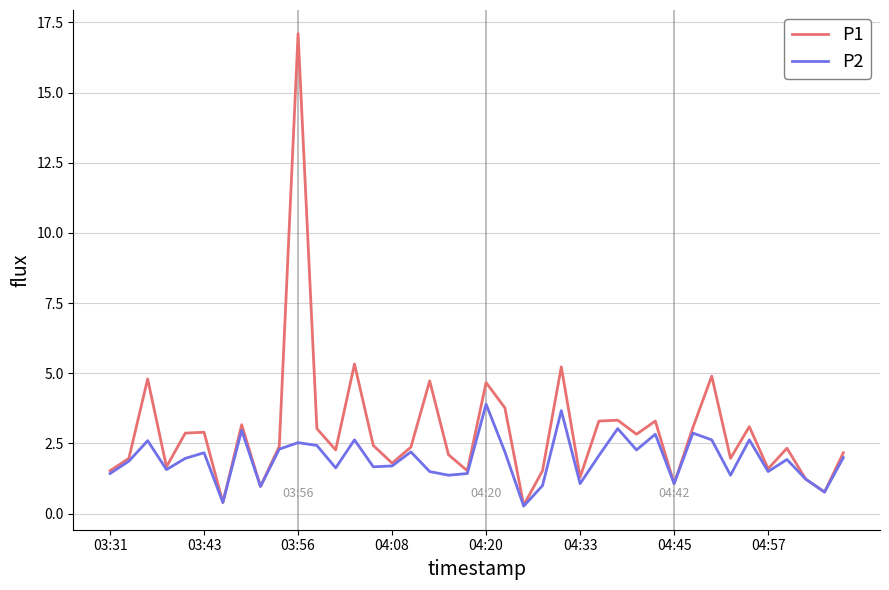

What is the minimum value shown in the chart?

0.3